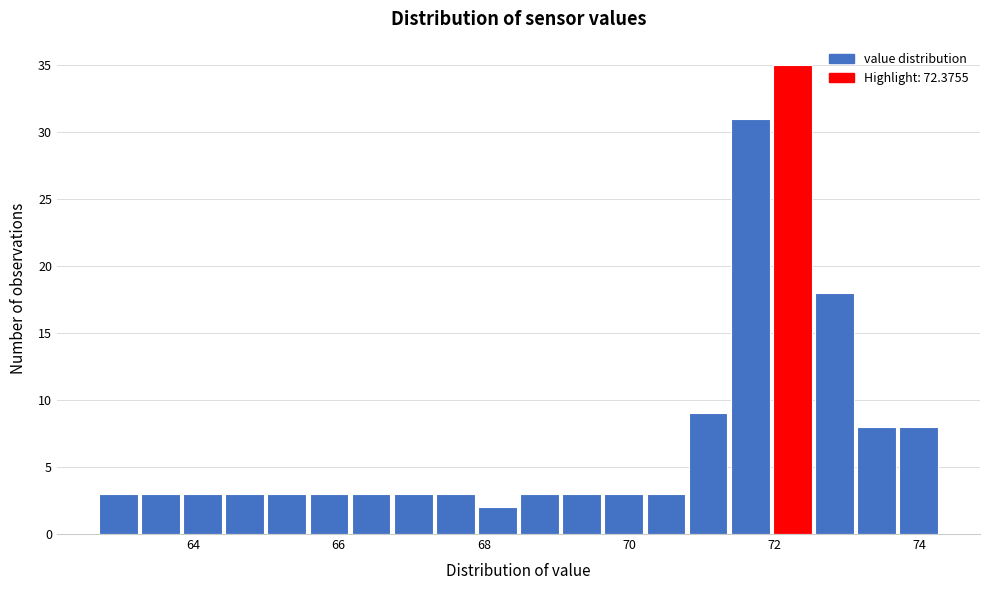

Read against the x-axis, roughly where is the centre of the tallest bar?

72.2